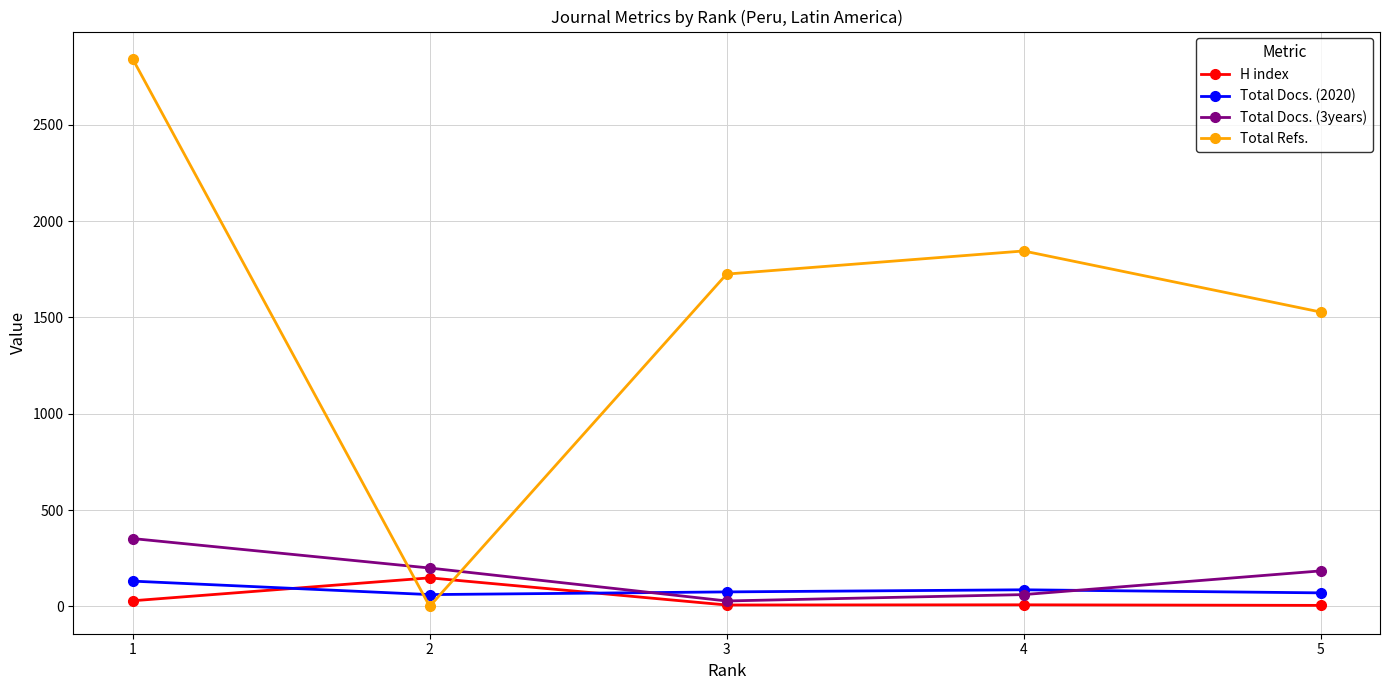

After their last crossing, which series has the higher values: H index or Total Refs.?

Total Refs.